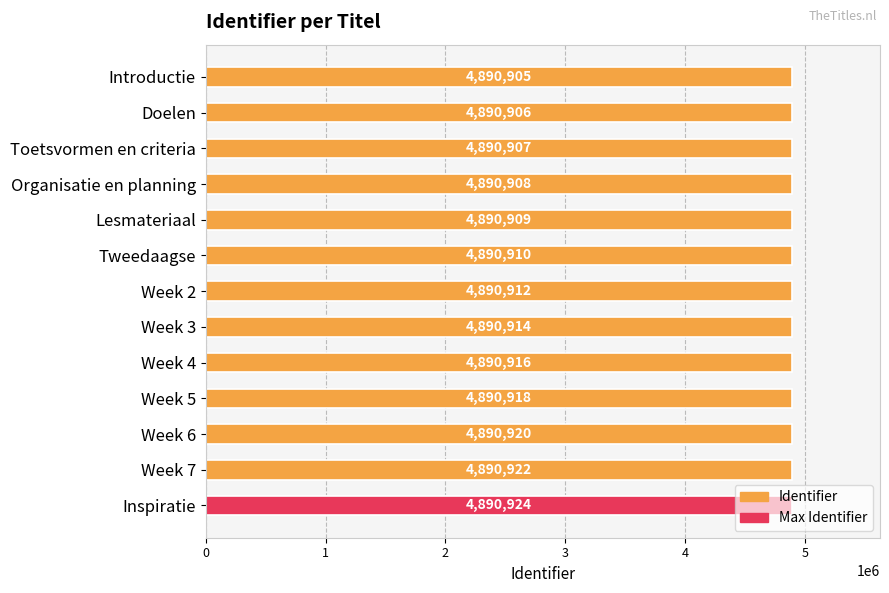

What value does the data have at Week 6?

4890920